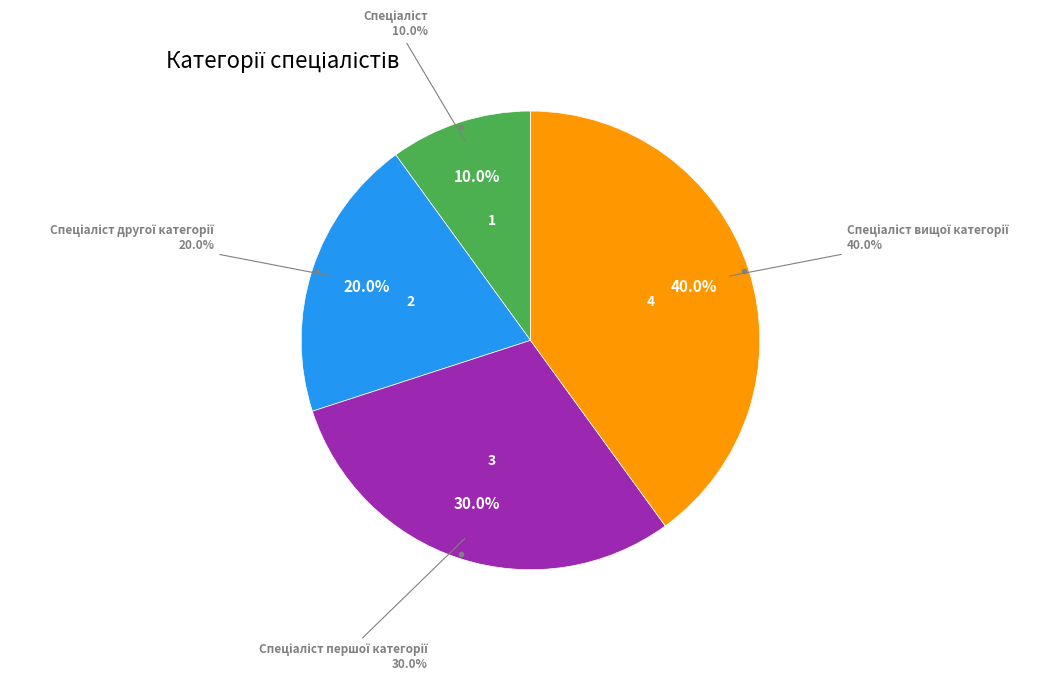

Is it true that Спеціаліст першої категорії is 30% of the pie?

True